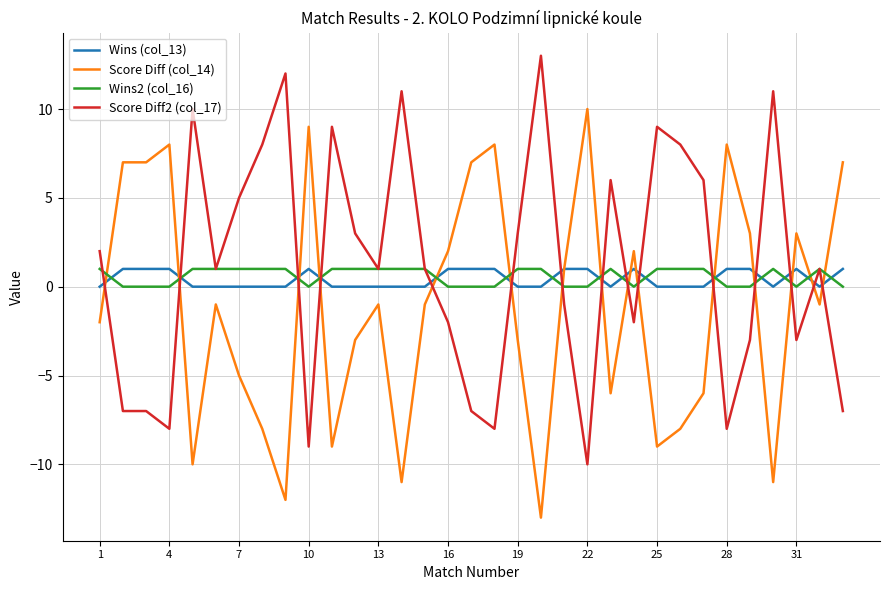

True or false: Wins2 (col_16) and Score Diff (col_14) cross at least once.

True